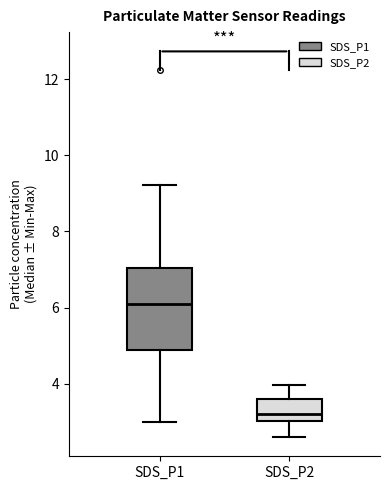

Which box's median line is the lowest?

SDS_P2